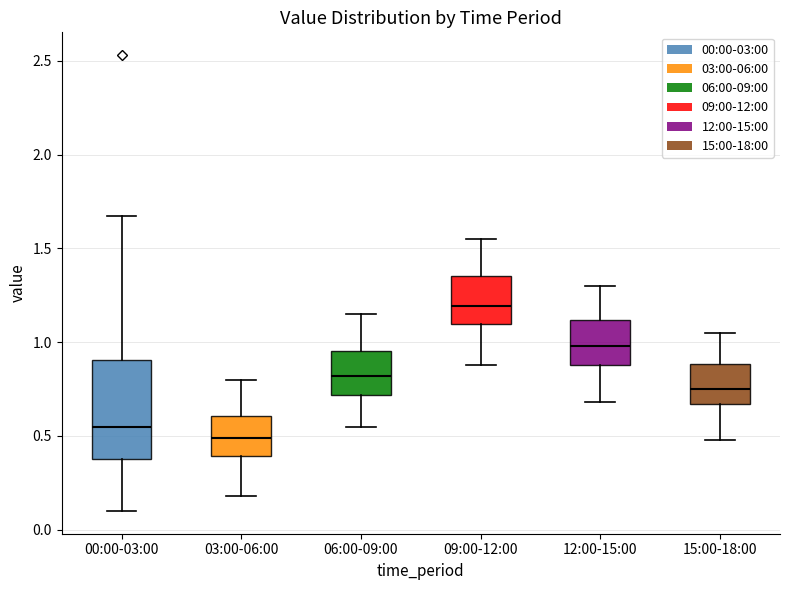

Which box is the tallest, from its lower edge to its upper edge?

00:00-03:00